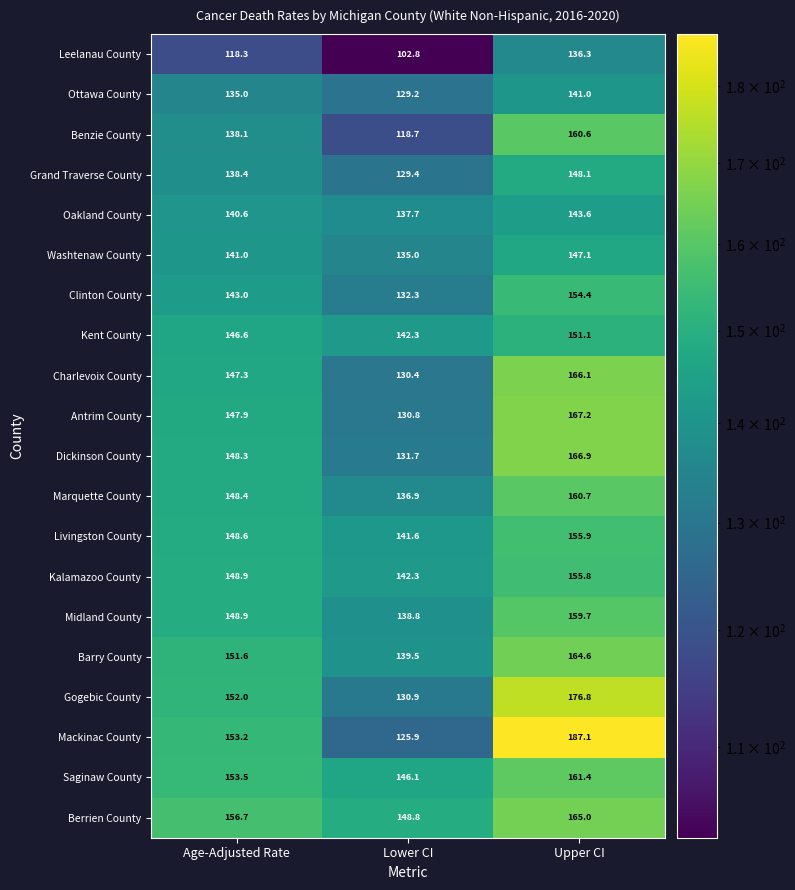

True or false: Ottawa County has a value of 200.2 at Lower CI.

False